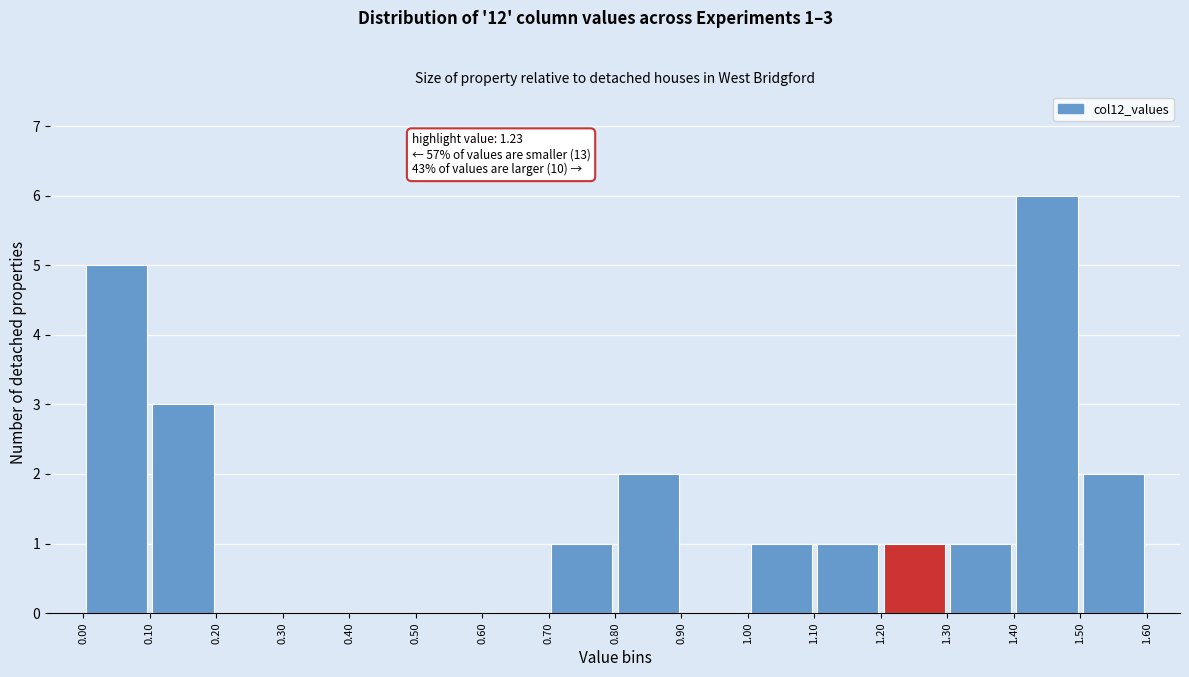

Which range on the x-axis has the tallest bar?

1.40 to 1.50